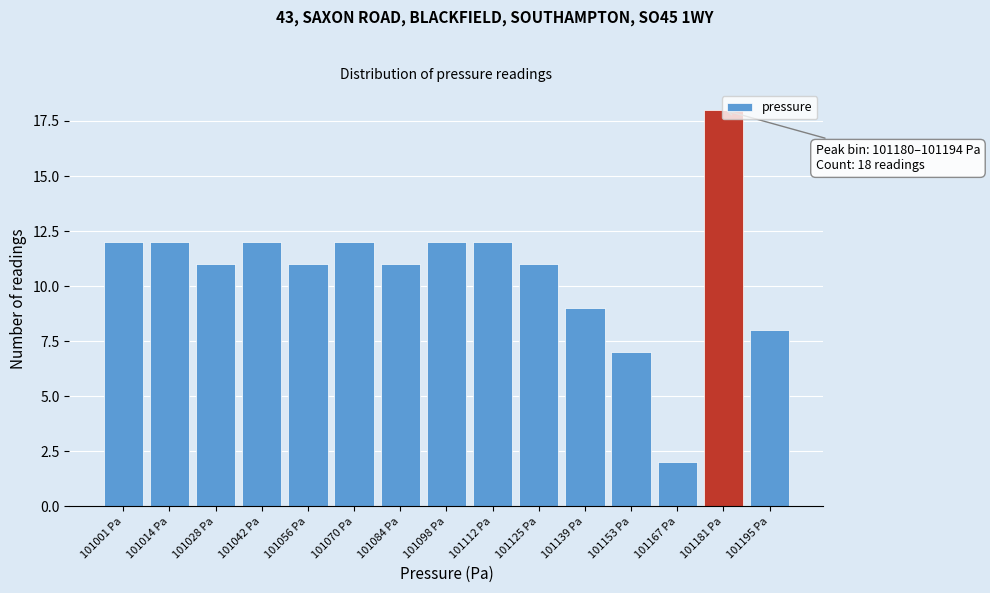

What is the maximum value shown in the chart?

18